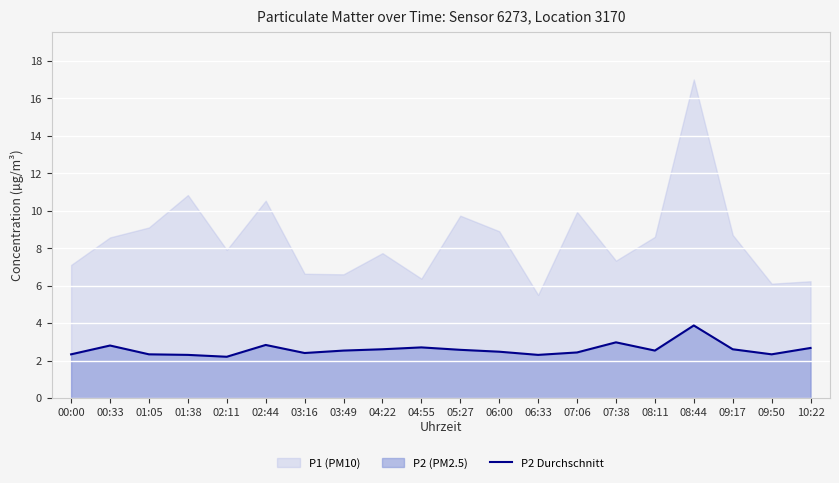

What is the label of the 14th point from the left?

07:06